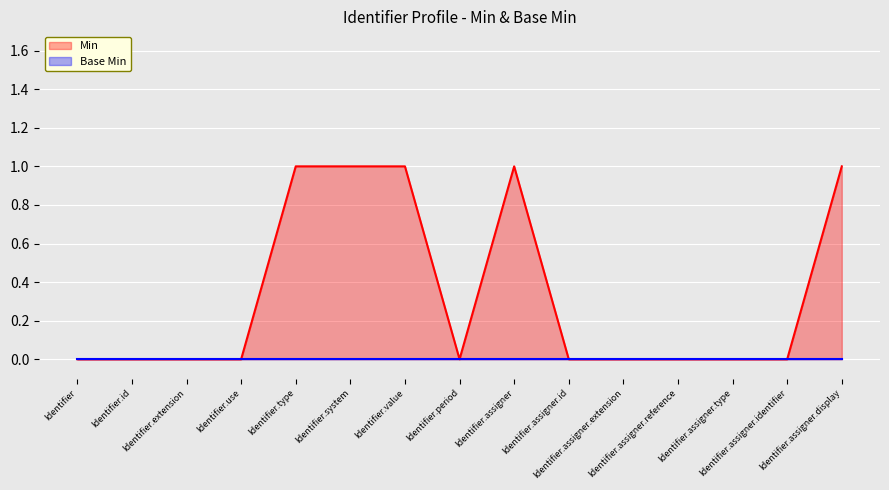

How many data points does each series have?

15